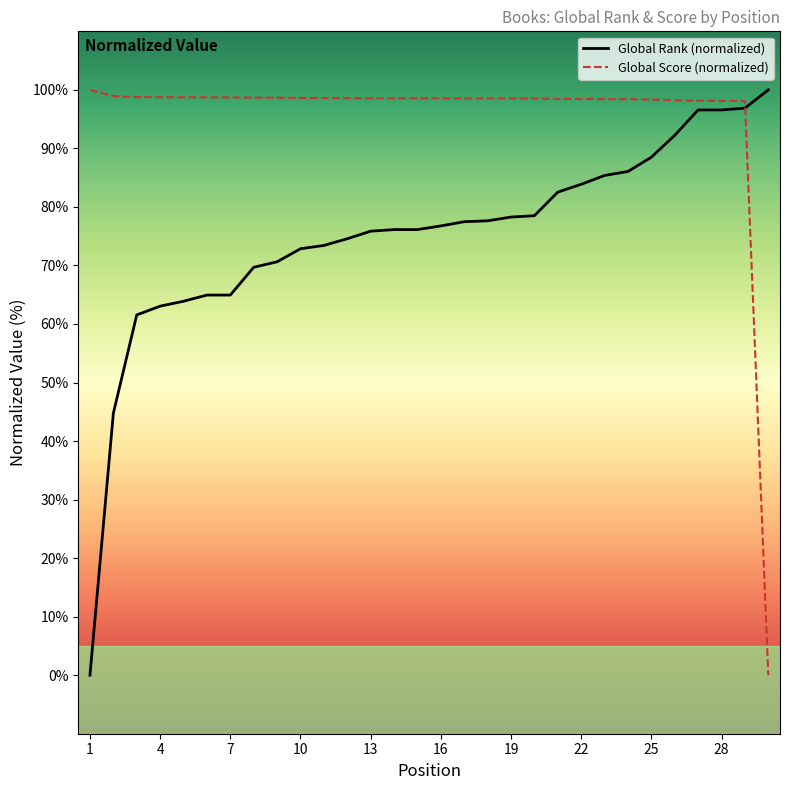

Rank the series at 13 from lowest to highest value.

Global Rank (normalized), Global Score (normalized)